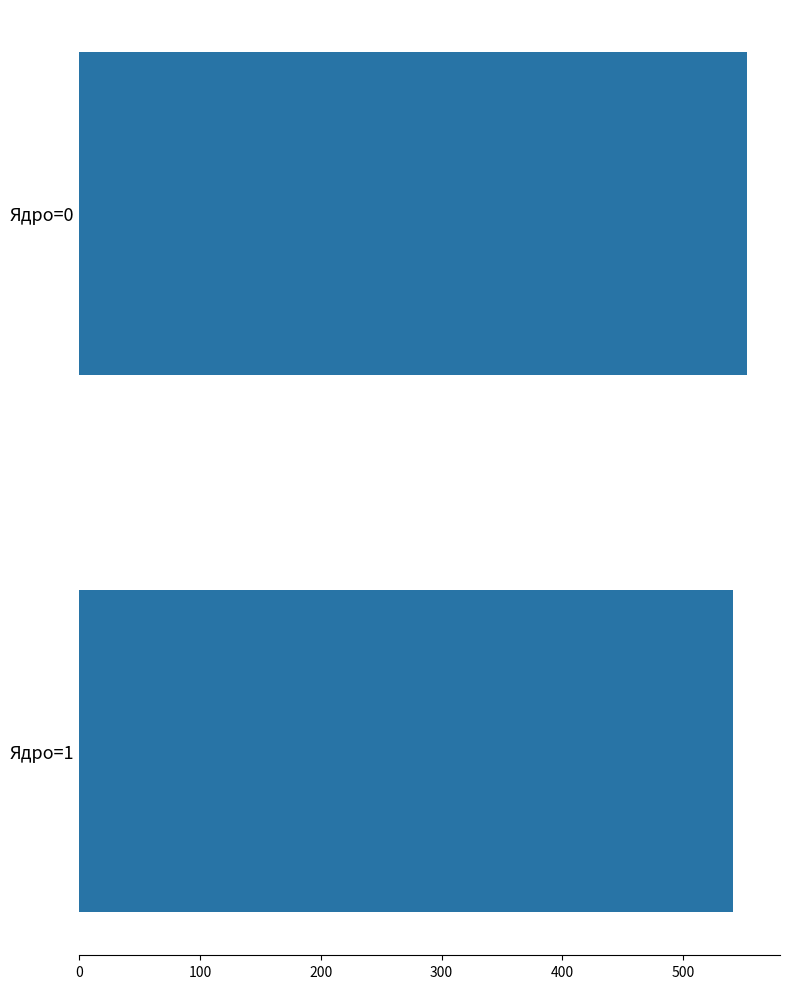

What is the value of the 2nd bar from the top?

541.0